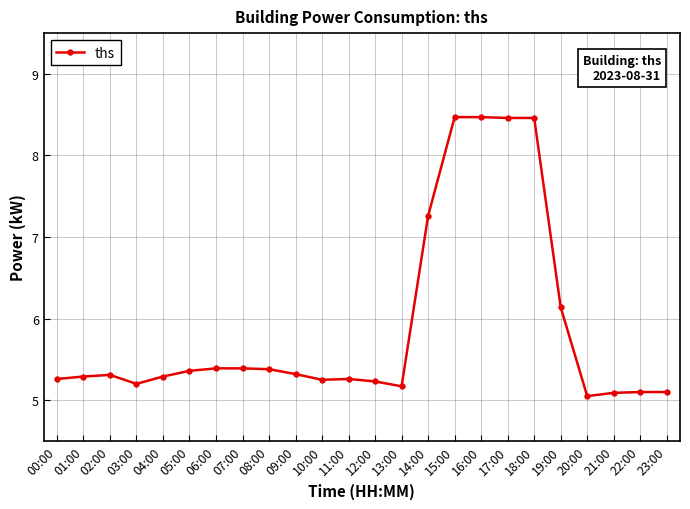

Count the number of data series in this chart.

1